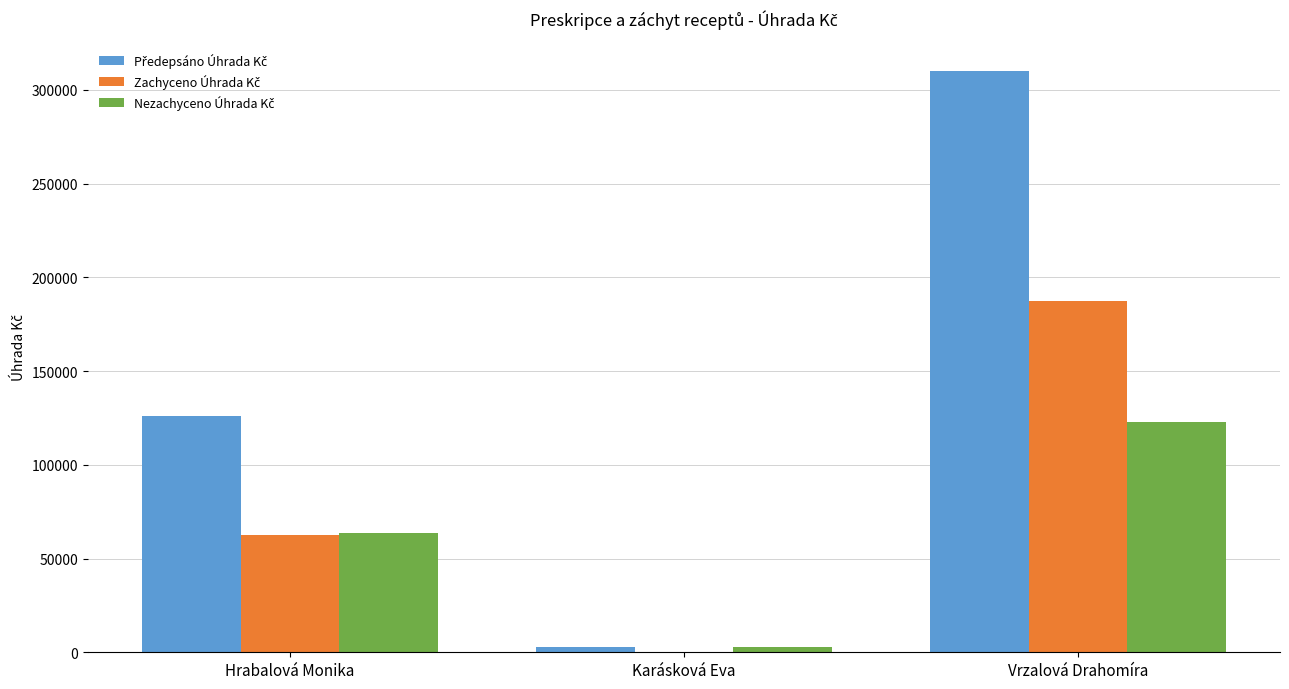

At which category does the chart reach its peak across all series?

Vrzalová Drahomíra